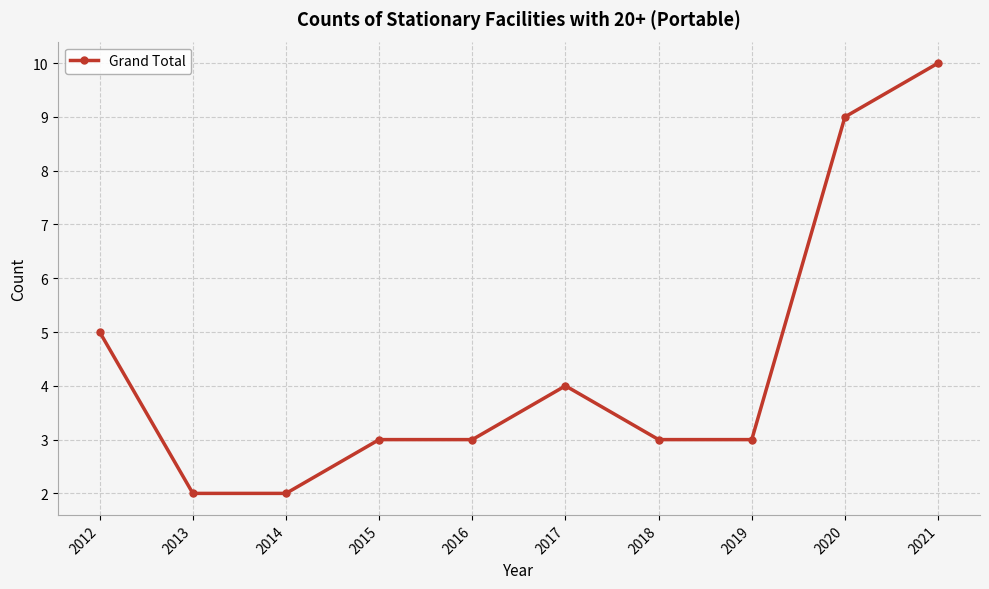

The value at 2017 is 4. True or false?

True